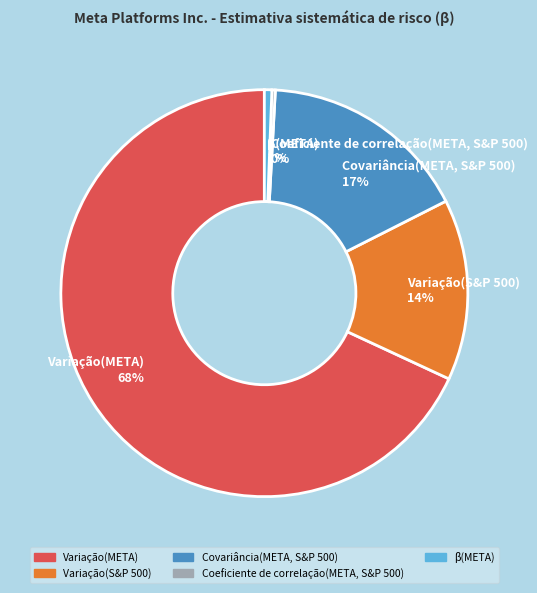

True or false: Variação(S&P 500) accounts for 1% of the total.

False